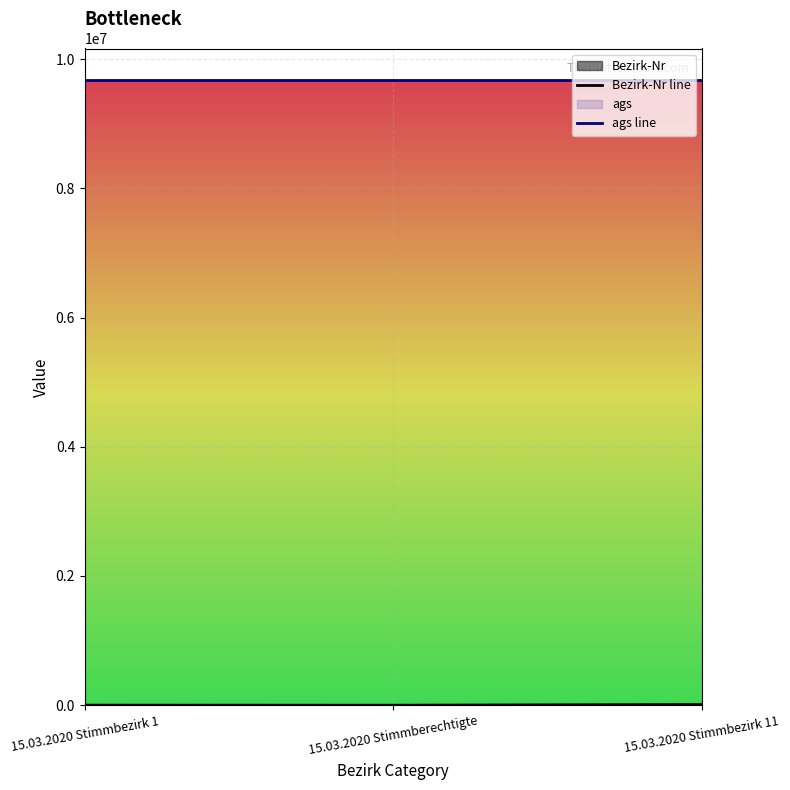

Between 15.03.2020 Stimmbezirk 1 and 15.03.2020 Stimmbezirk 11, which series saw the biggest shift?

Bezirk-Nr line